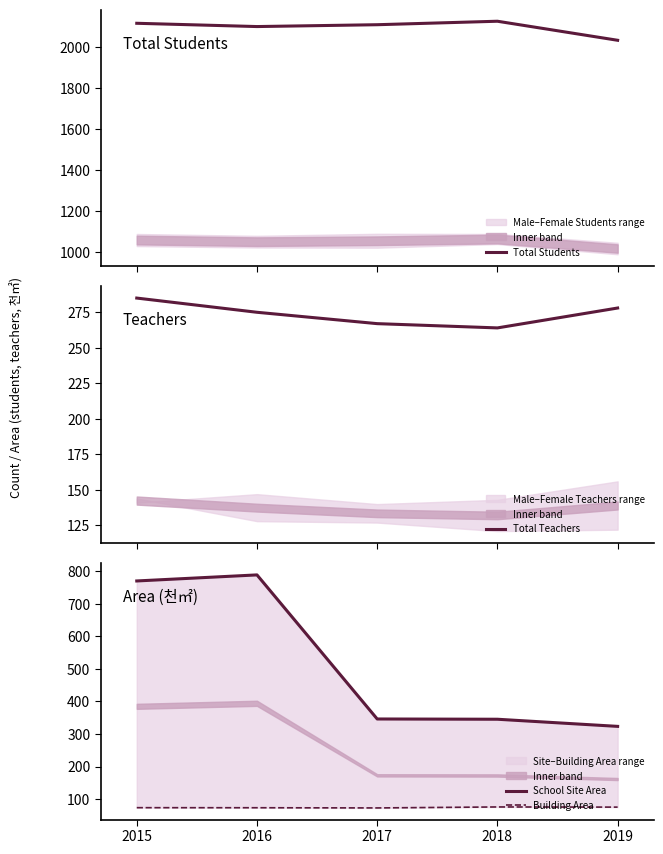

What is the difference between the second highest and minimum values in the Total Teachers series?

14